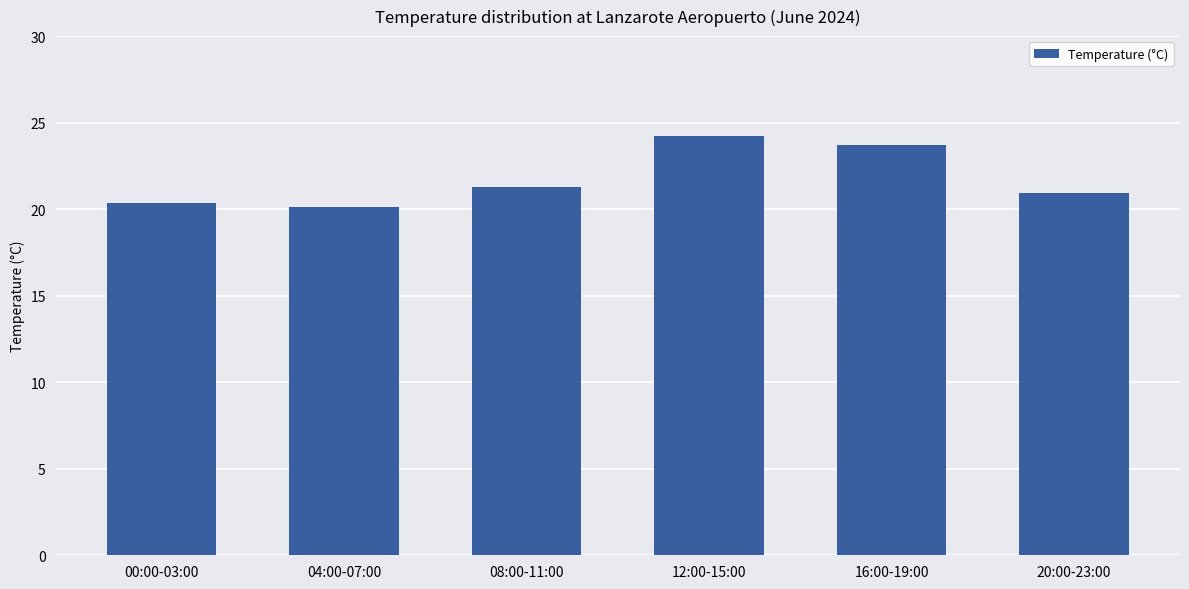

Where is the data nearest to the value 22?

08:00-11:00